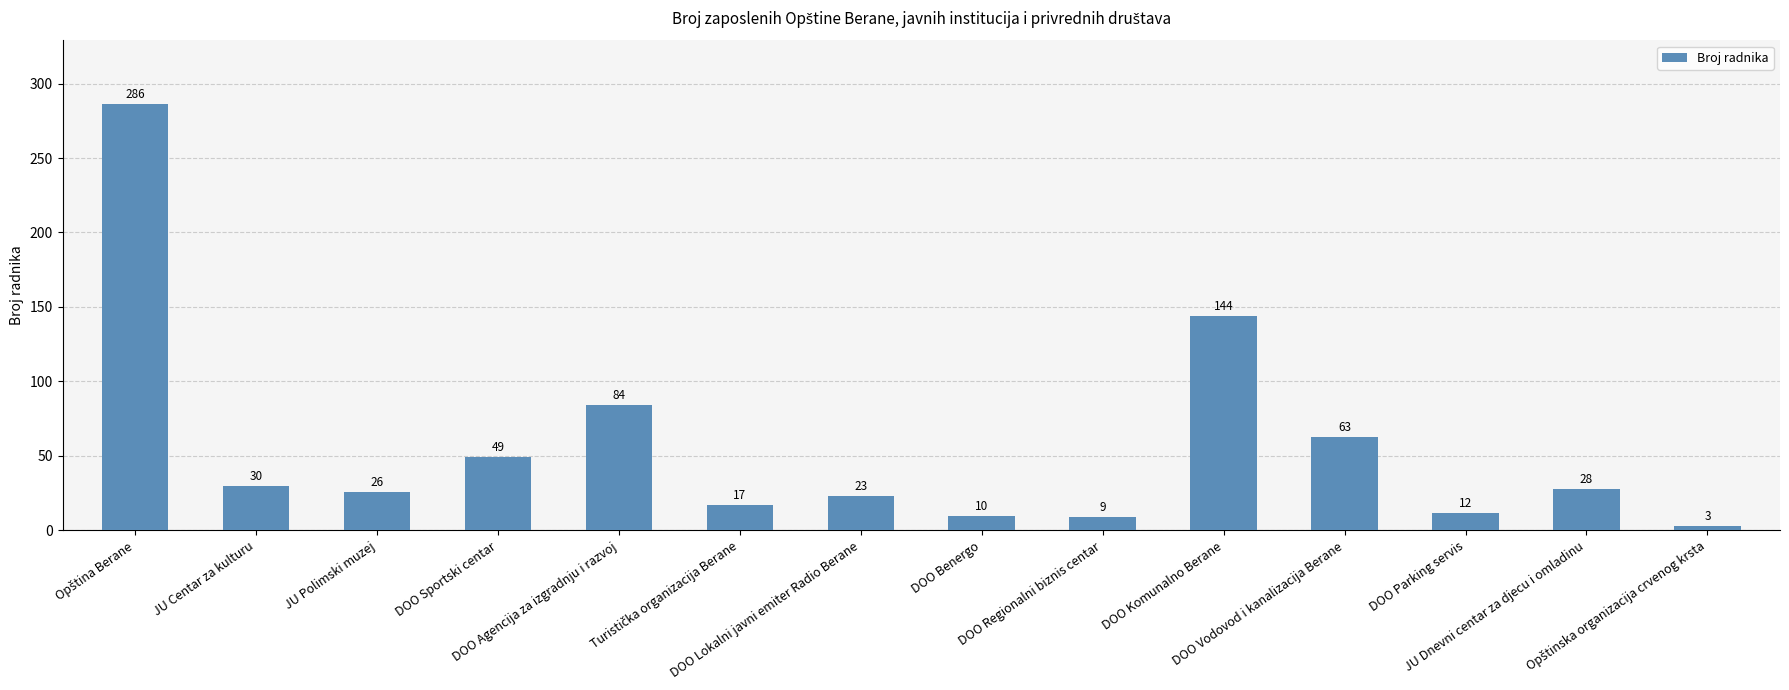

What is the average value?

56